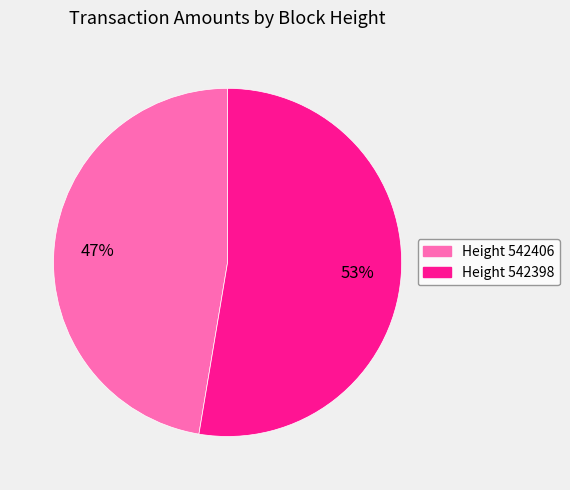

What percentage is the Height 542398 slice, to the nearest percent?

53%